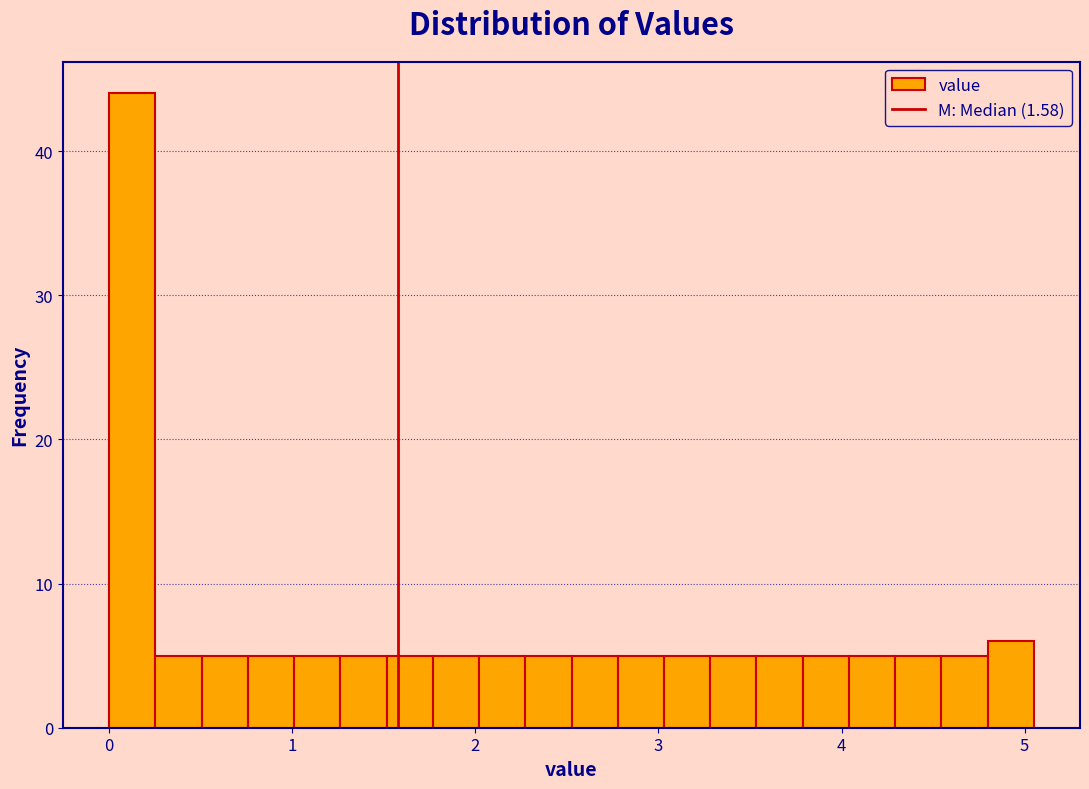

Around what value on the x-axis is the tallest bar? Give the approximate position of its centre, as read against the axis.

0.1